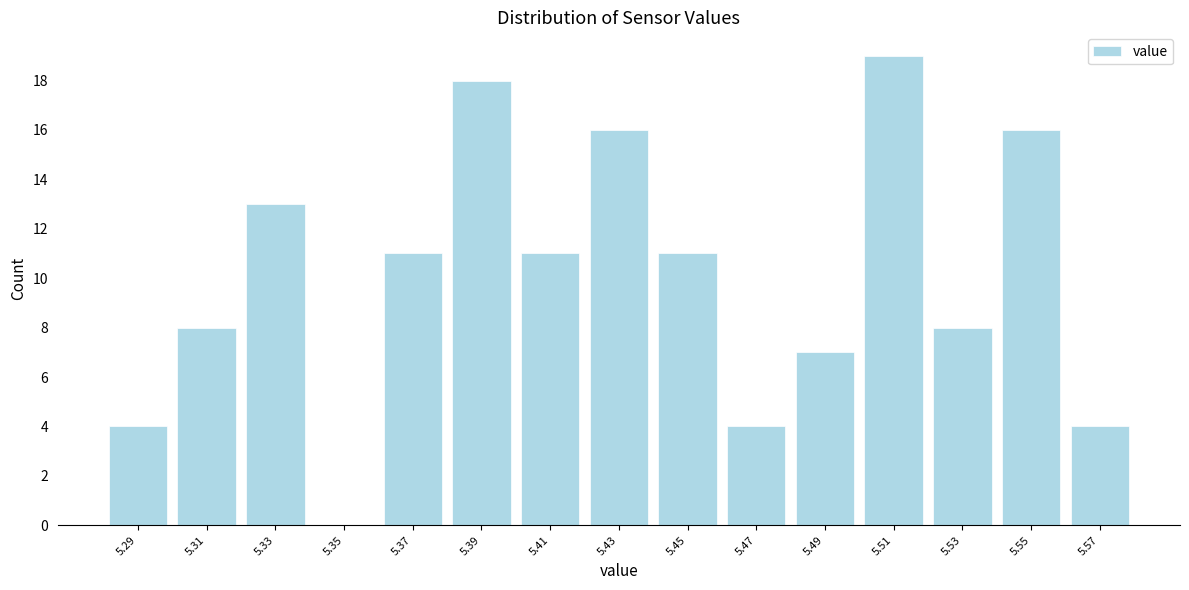

Reading left to right, transcribe this chart: for each bar, give the range it covers on the x-axis and its height. The values are not printed on the chart, so give them approximately, as read against the axis.

5.28 to 5.30: 4
5.30 to 5.32: 8
5.32 to 5.34: 13
5.34 to 5.36: 0
5.36 to 5.38: 11
5.38 to 5.40: 18
5.40 to 5.42: 11
5.42 to 5.44: 16
5.44 to 5.46: 11
5.46 to 5.48: 4
5.48 to 5.50: 7
5.50 to 5.52: 19
5.52 to 5.54: 8
5.54 to 5.56: 16
5.56 to 5.58: 4